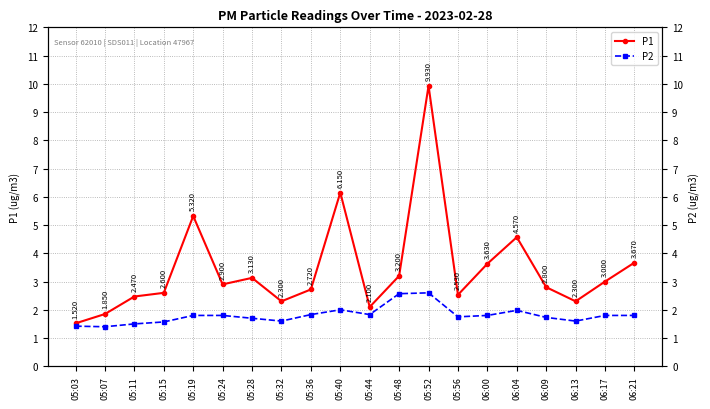

The value of P1 at 05:03 is 1.5. True or false?

True